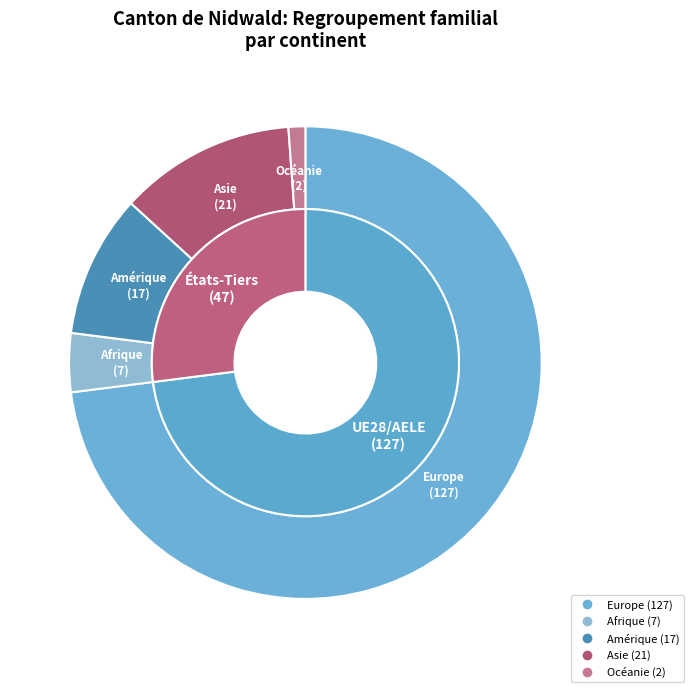

To the nearest percent, what is the average slice percentage?

20%